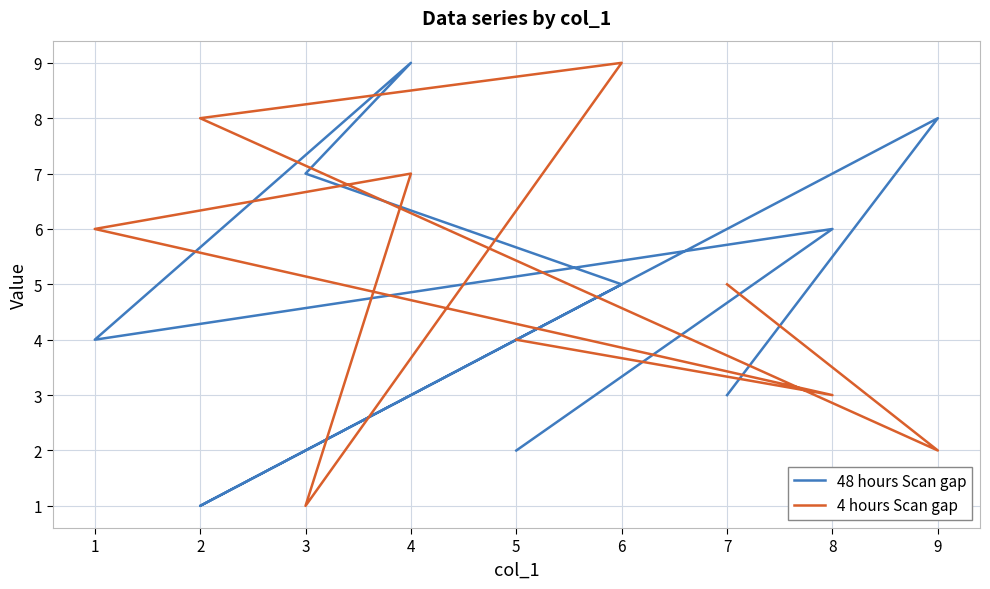

Rank the series by their maximum value, from highest to lowest.

48 hours Scan gap, 4 hours Scan gap